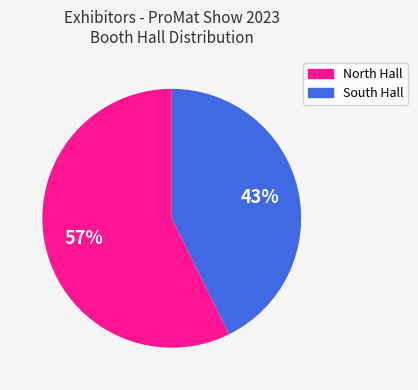

Is there a majority slice in this chart?

Yes